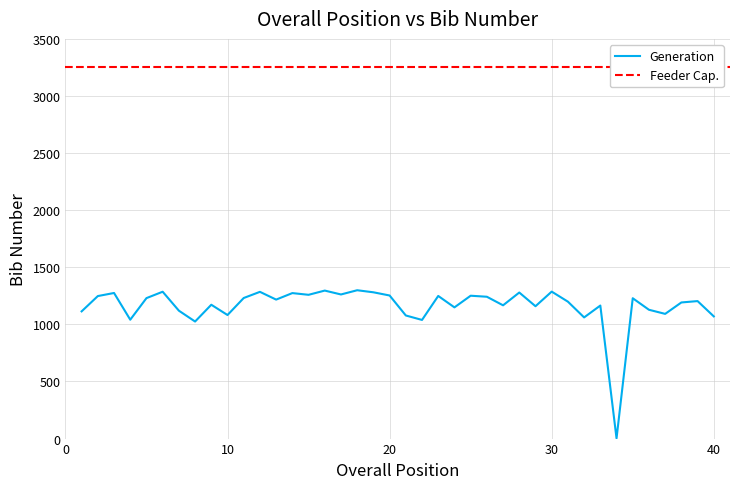

Reading left to right, extract all data points from this chart.

1=1114	2=1248	3=1275	4=1041	5=1230	6=1286	7=1120	8=1025	9=1172	10=1082	11=1231	12=1285	13=1217	14=1274	15=1259	16=1296	17=1262	18=1299	19=1281	20=1253	21=1078	22=1039	23=1249	24=1149	25=1251	26=1242	27=1167	28=1279	29=1159	30=1287	31=1199	32=1061	33=1165	34=2	35=1229	36=1128	37=1092	38=1192	39=1204	40=1070